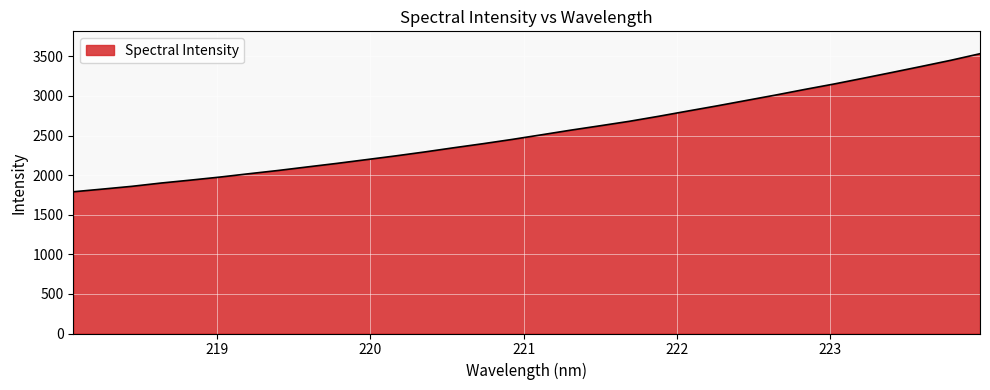

What is the difference between the maximum and minimum values?

1743.3